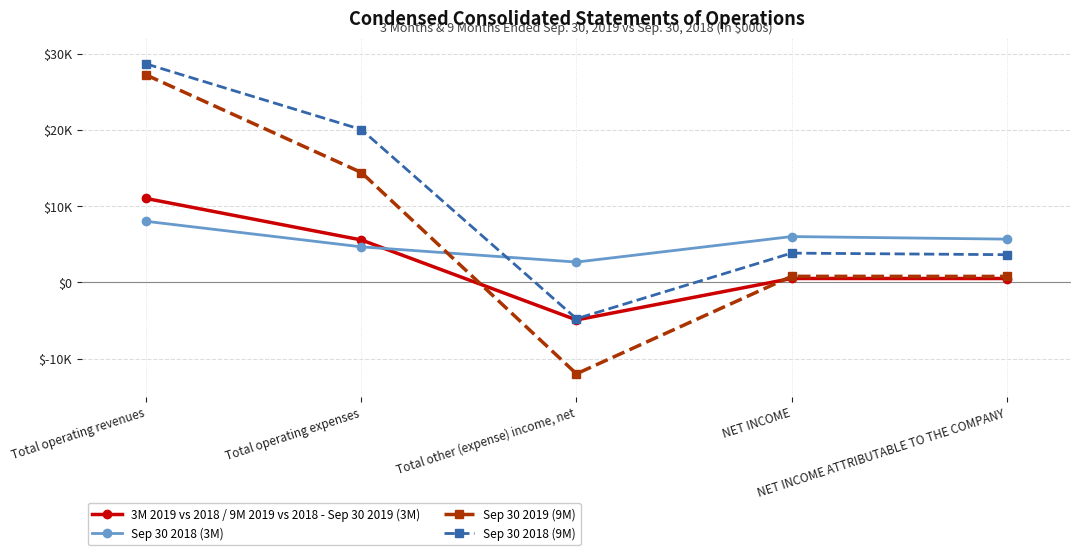

What are all the series names shown in the legend?

3M 2019 vs 2018 / 9M 2019 vs 2018 - Sep 30 2019 (3M), Sep 30 2018 (3M), Sep 30 2019 (9M), Sep 30 2018 (9M)